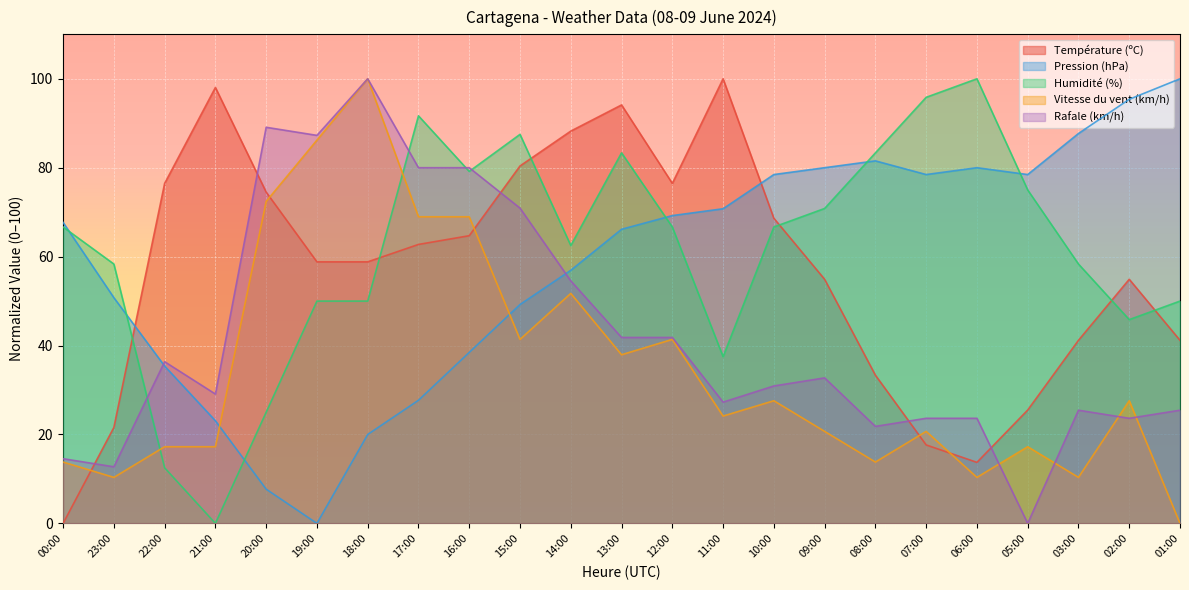

List the labels in order of Rafale (km/h) value, largest first.

18:00, 20:00, 19:00, 17:00, 16:00, 15:00, 14:00, 13:00, 12:00, 22:00, 09:00, 10:00, 21:00, 11:00, 03:00, 01:00, 07:00, 06:00, 02:00, 08:00, 00:00, 23:00, 05:00